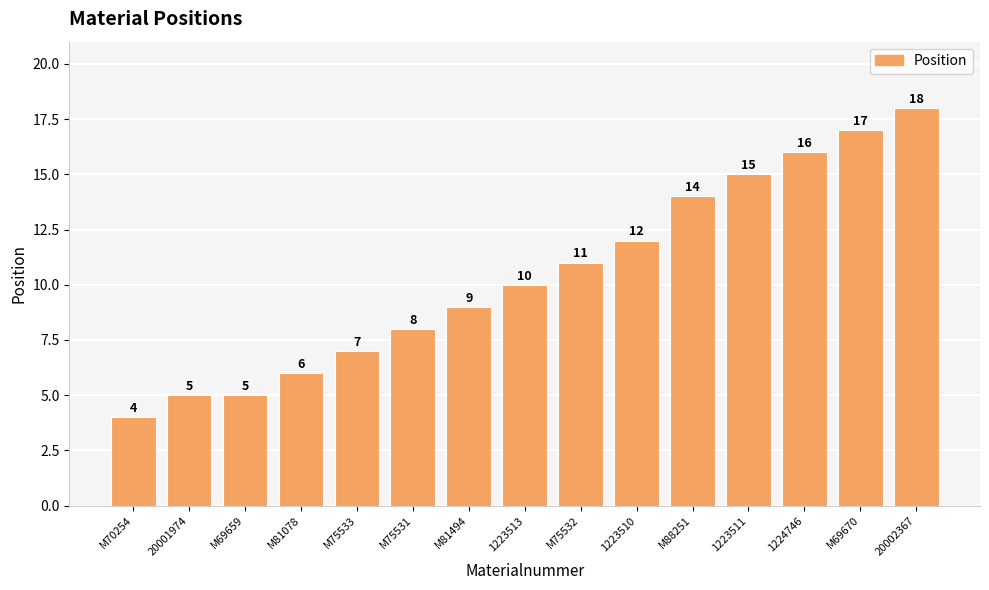

What is the label of the 10th bar from the right?

M75531